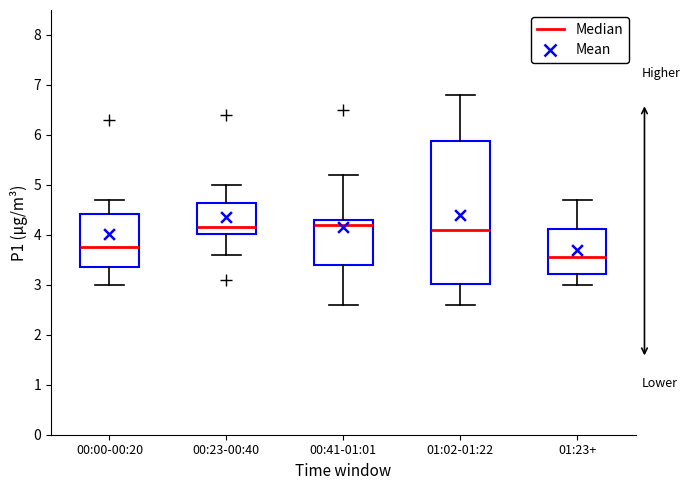

Reading left to right, read every box against the y-axis: the position of its median line, the range the box covers, and the ends of its whiskers. The values are not printed on the chart, so give them approximately, as read against the axis.

00:00-00:20: median 3.8, box 3.4 to 4.4, whiskers 3.0 to 4.7
00:23-00:40: median 4.2, box 4.0 to 4.6, whiskers 3.6 to 5.0
00:41-01:01: median 4.2, box 3.4 to 4.3, whiskers 2.6 to 5.2
01:02-01:22: median 4.1, box 3.0 to 5.9, whiskers 2.6 to 6.8
01:23+: median 3.6, box 3.2 to 4.1, whiskers 3.0 to 4.7